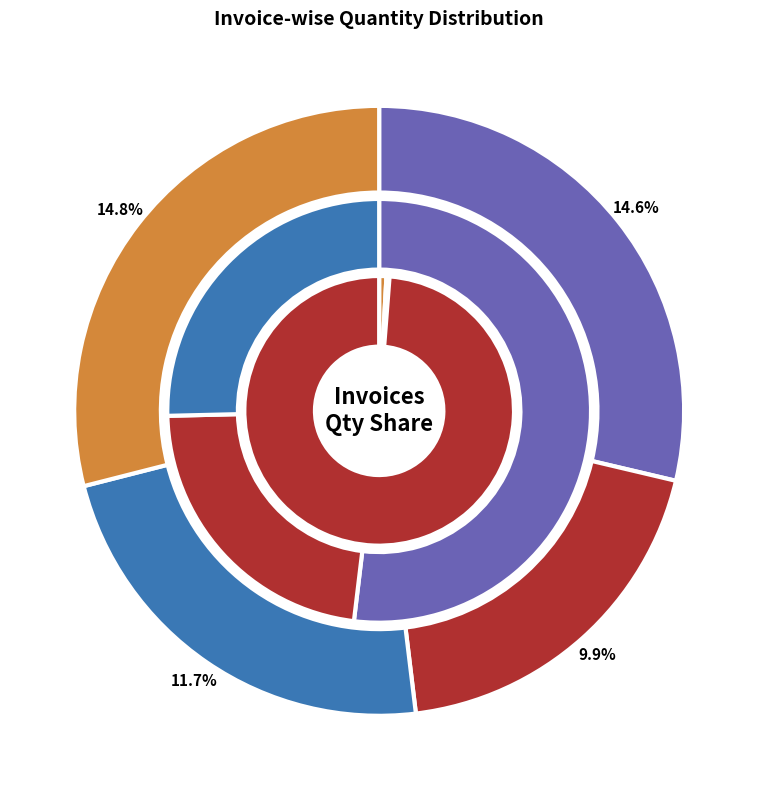

Does 0523/S/24-25 represent more than half of the total?

No